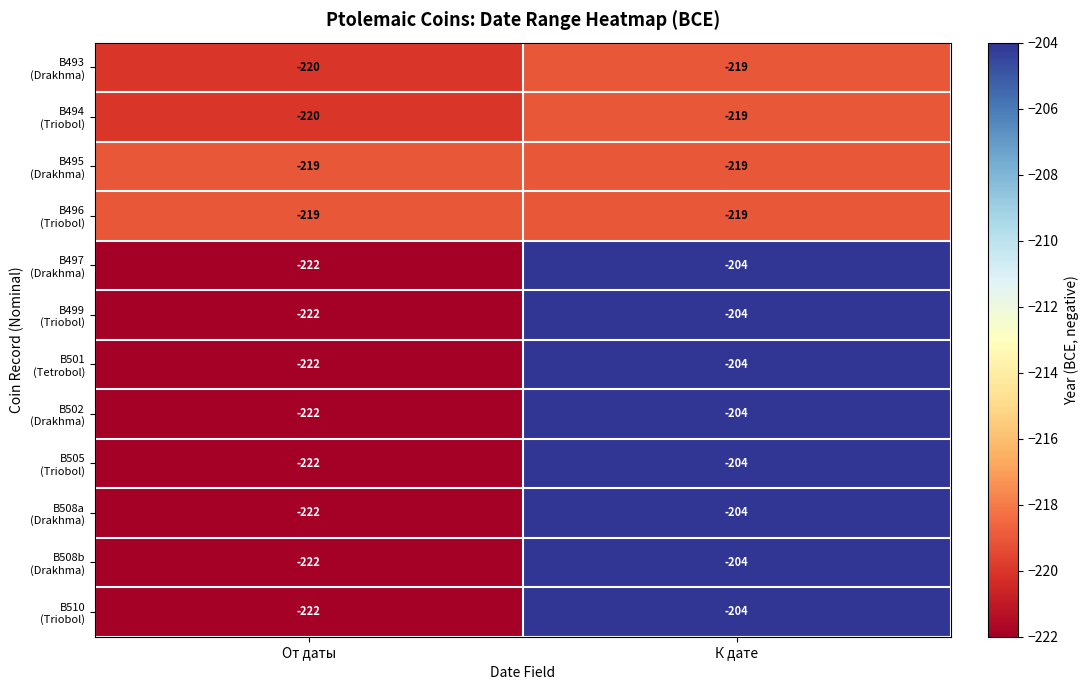

At which category does the chart reach its minimum across all series?

От даты